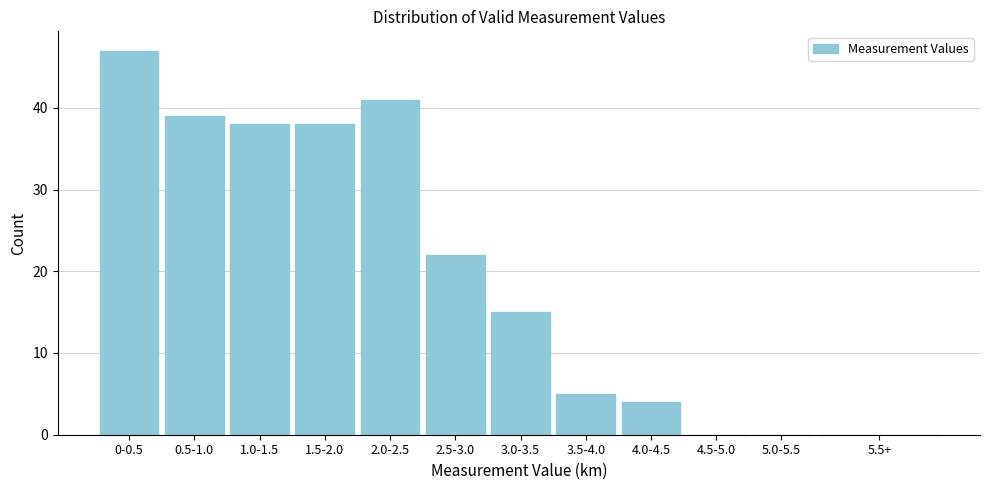

Reading left to right, what are all the values shown in this chart?

0-0.5=47	0.5-1.0=39	1.0-1.5=38	1.5-2.0=38	2.0-2.5=41	2.5-3.0=22	3.0-3.5=15	3.5-4.0=5	4.0-4.5=4	4.5-5.0=0	5.0-5.5=0	5.5+=0